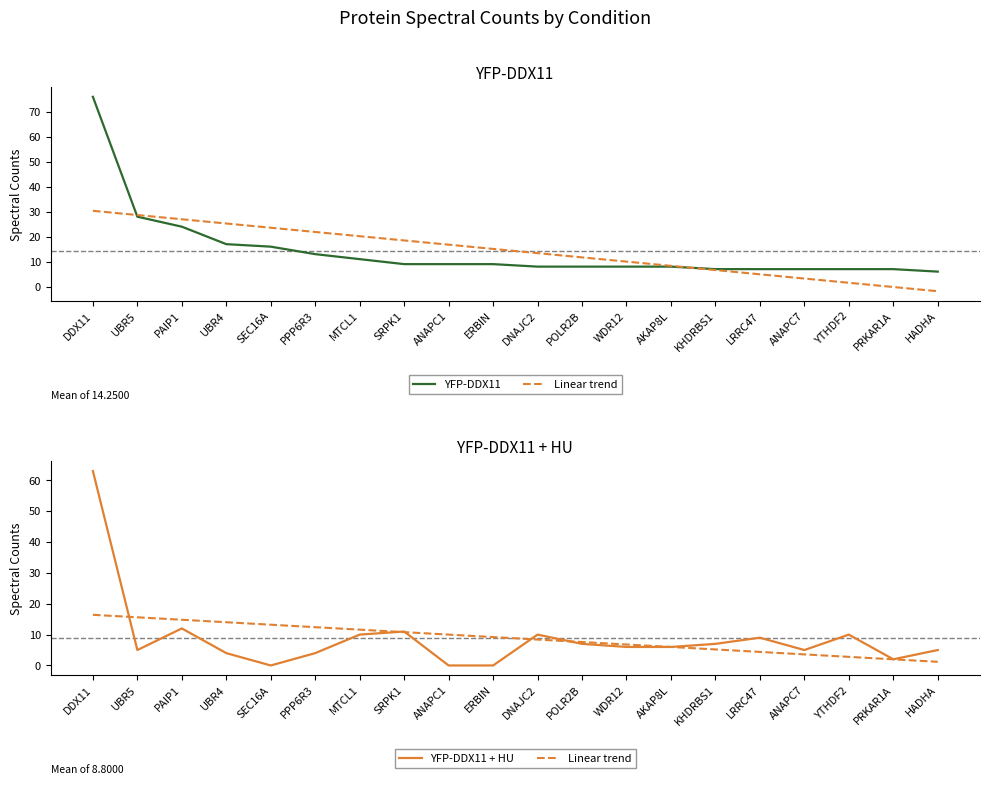

True or false: YFP-DDX11 + HU has more than 2 interior local peaks.

True